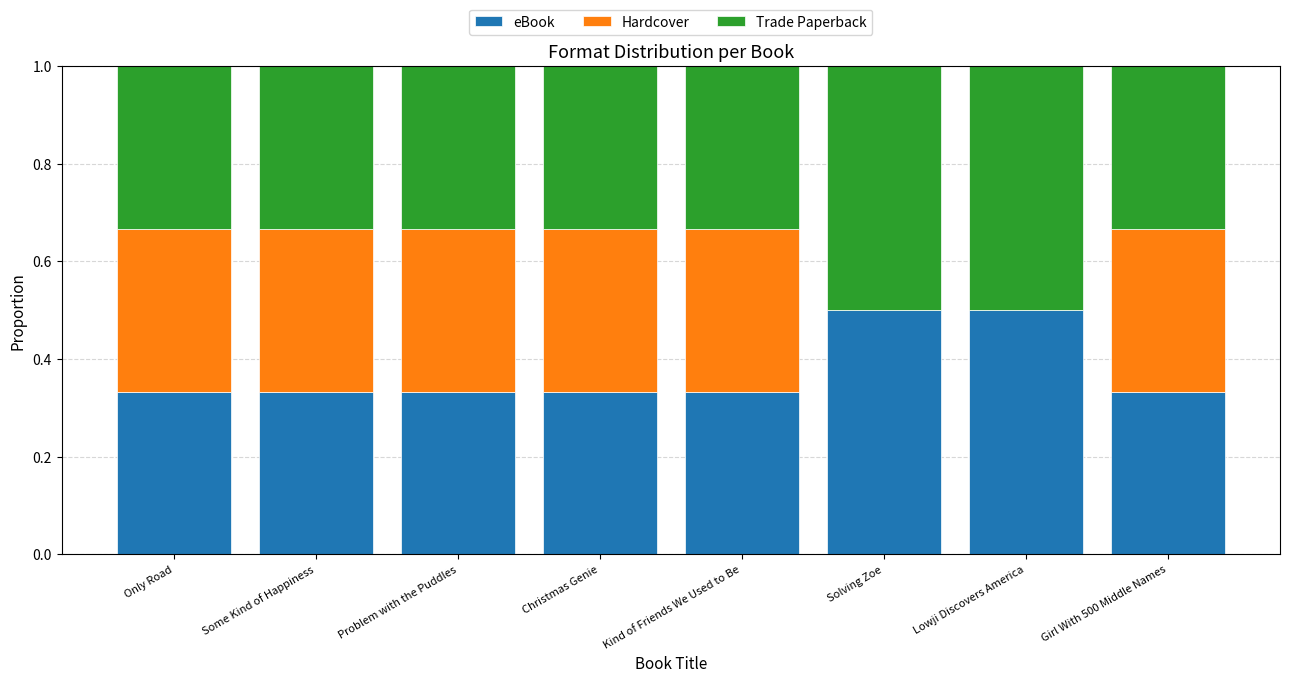

The eBook series shows 0.5 at Solving Zoe. True or false?

True